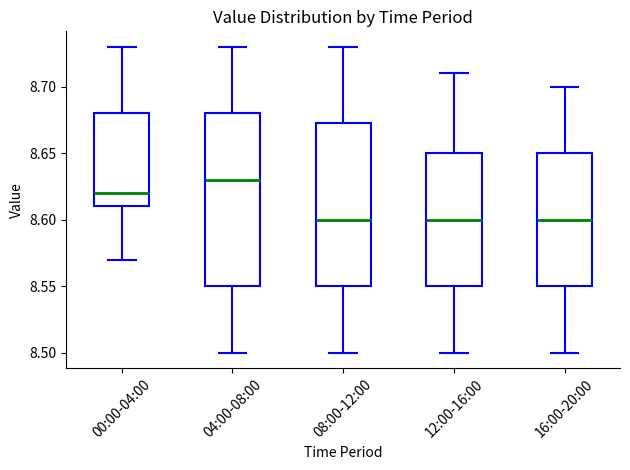

Reading left to right, read every box against the y-axis: the position of its median line, the range the box covers, and the ends of its whiskers. The values are not printed on the chart, so give them approximately, as read against the axis.

00:00-04:00: median 8.620, box 8.610 to 8.680, whiskers 8.570 to 8.730
04:00-08:00: median 8.630, box 8.550 to 8.680, whiskers 8.500 to 8.730
08:00-12:00: median 8.600, box 8.550 to 8.675, whiskers 8.500 to 8.730
12:00-16:00: median 8.600, box 8.550 to 8.650, whiskers 8.500 to 8.710
16:00-20:00: median 8.600, box 8.550 to 8.650, whiskers 8.500 to 8.700